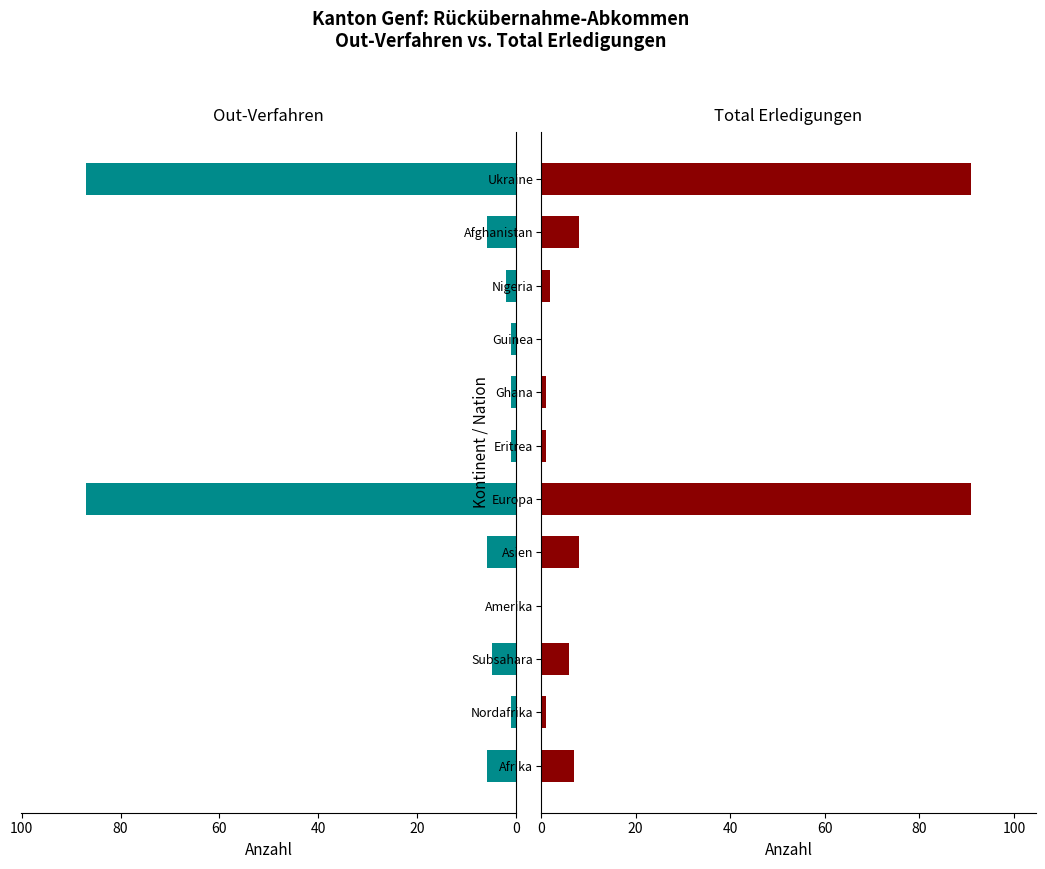

At how many categories does at least one series exceed 30?

2